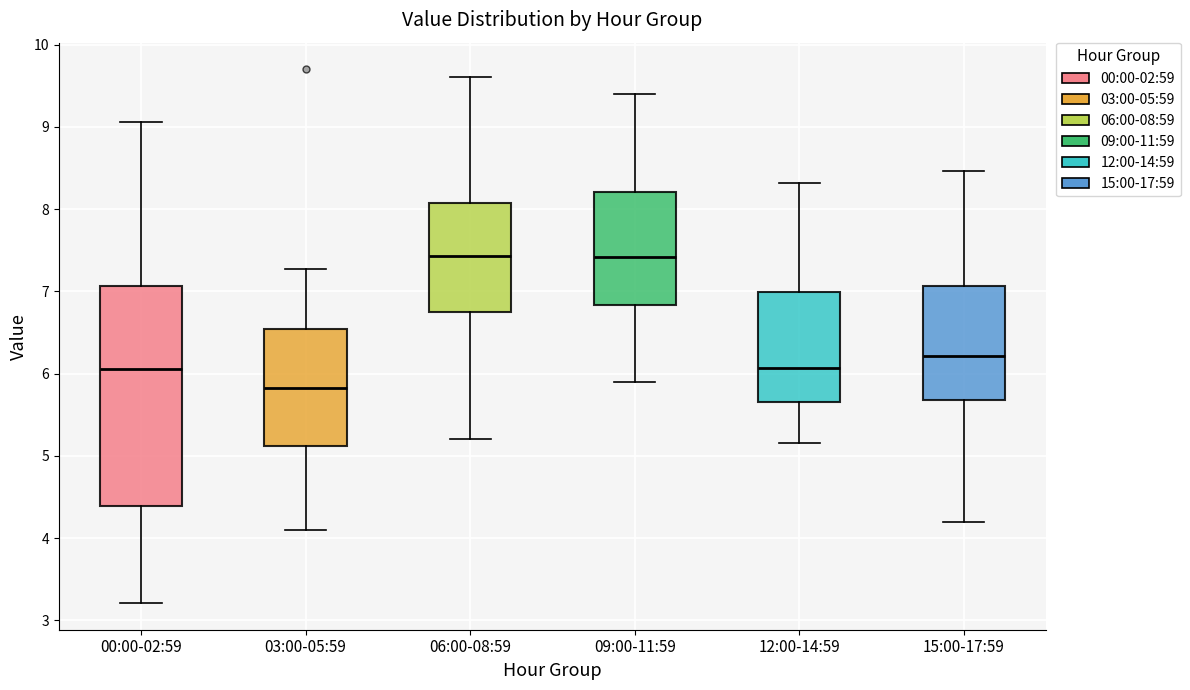

Reading left to right, transcribe this box plot: for each box, give where its median line is, the range the box spans, and where its two whiskers end, as read against the y-axis. The values are not printed on the chart, so give them approximately, as read against the axis.

00:00-02:59: median 6.1, box 4.4 to 7.1, whiskers 3.2 to 9.1
03:00-05:59: median 5.8, box 5.1 to 6.5, whiskers 4.1 to 7.3
06:00-08:59: median 7.4, box 6.8 to 8.1, whiskers 5.2 to 9.6
09:00-11:59: median 7.4, box 6.8 to 8.2, whiskers 5.9 to 9.4
12:00-14:59: median 6.1, box 5.7 to 7.0, whiskers 5.2 to 8.3
15:00-17:59: median 6.2, box 5.7 to 7.1, whiskers 4.2 to 8.5